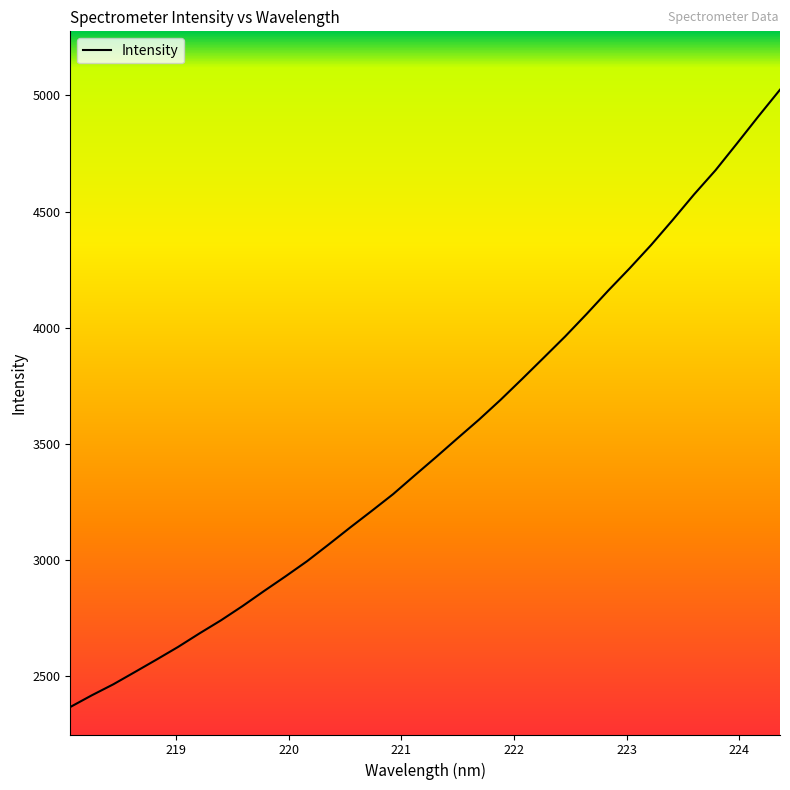

True or false: the data has more than 0 interior local peaks.

False